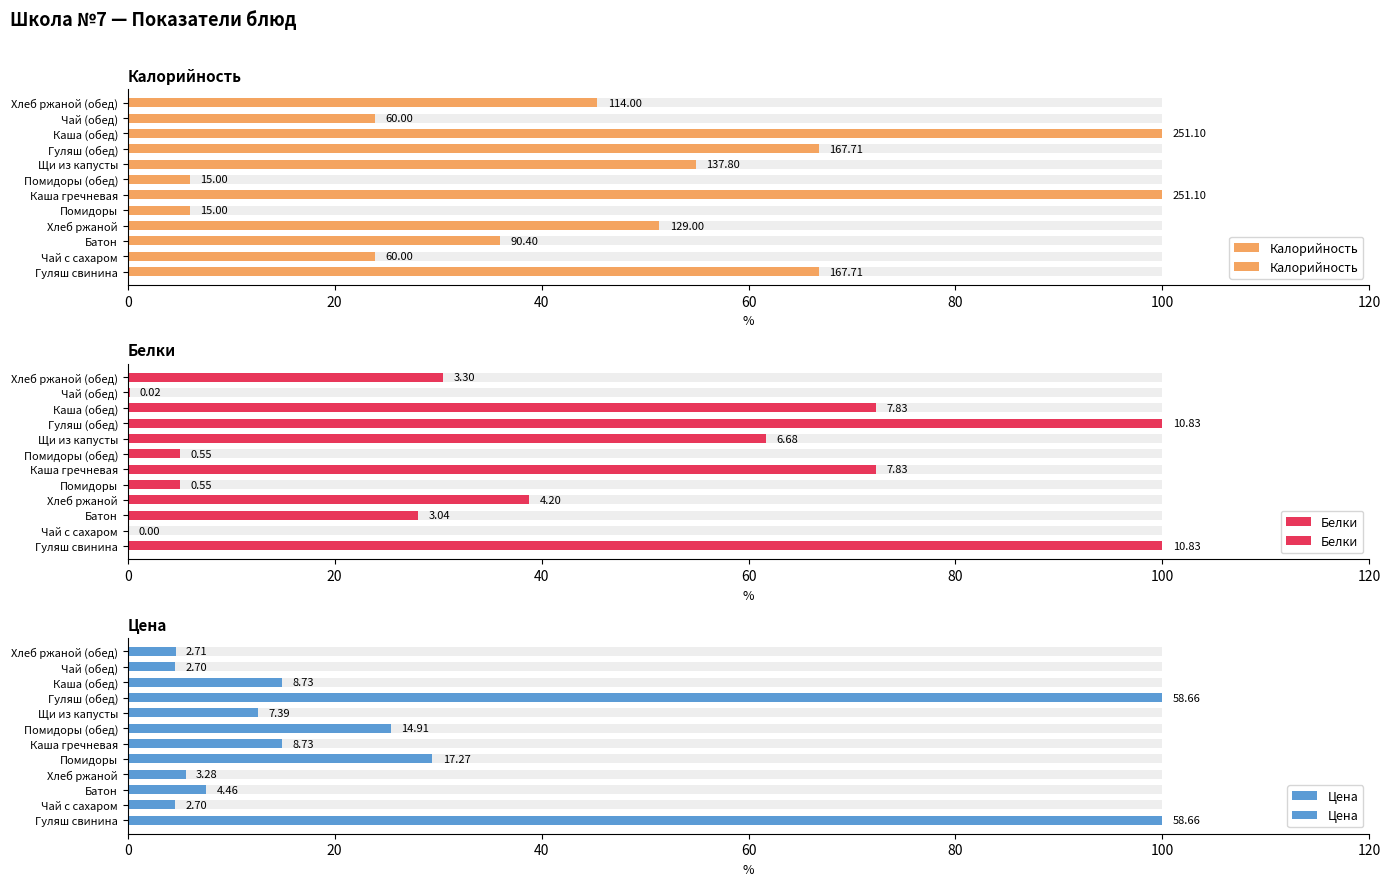

What position from the right is Гуляш свинина?

12